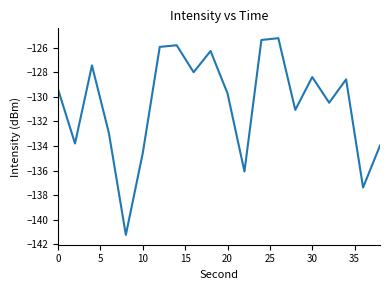

What is the greatest value displayed?

-125.2